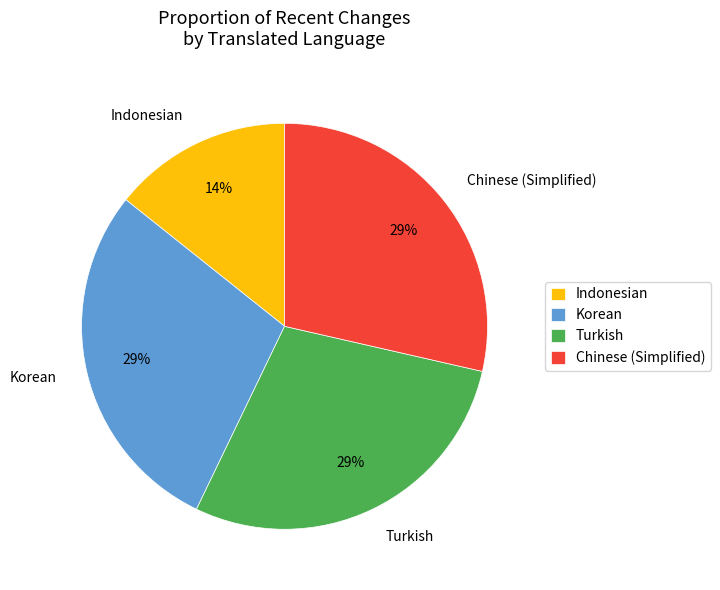

Does any single category account for the majority?

No